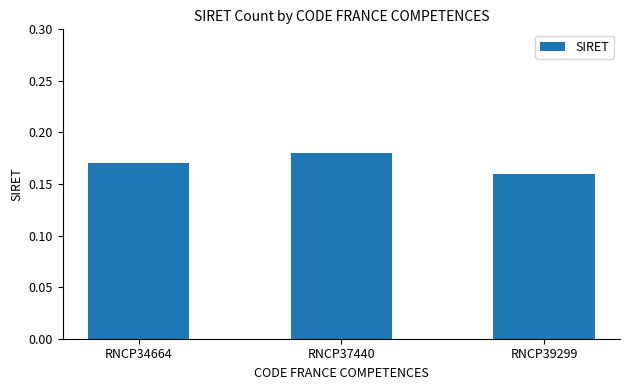

Which label corresponds to the smallest value in the chart?

RNCP39299